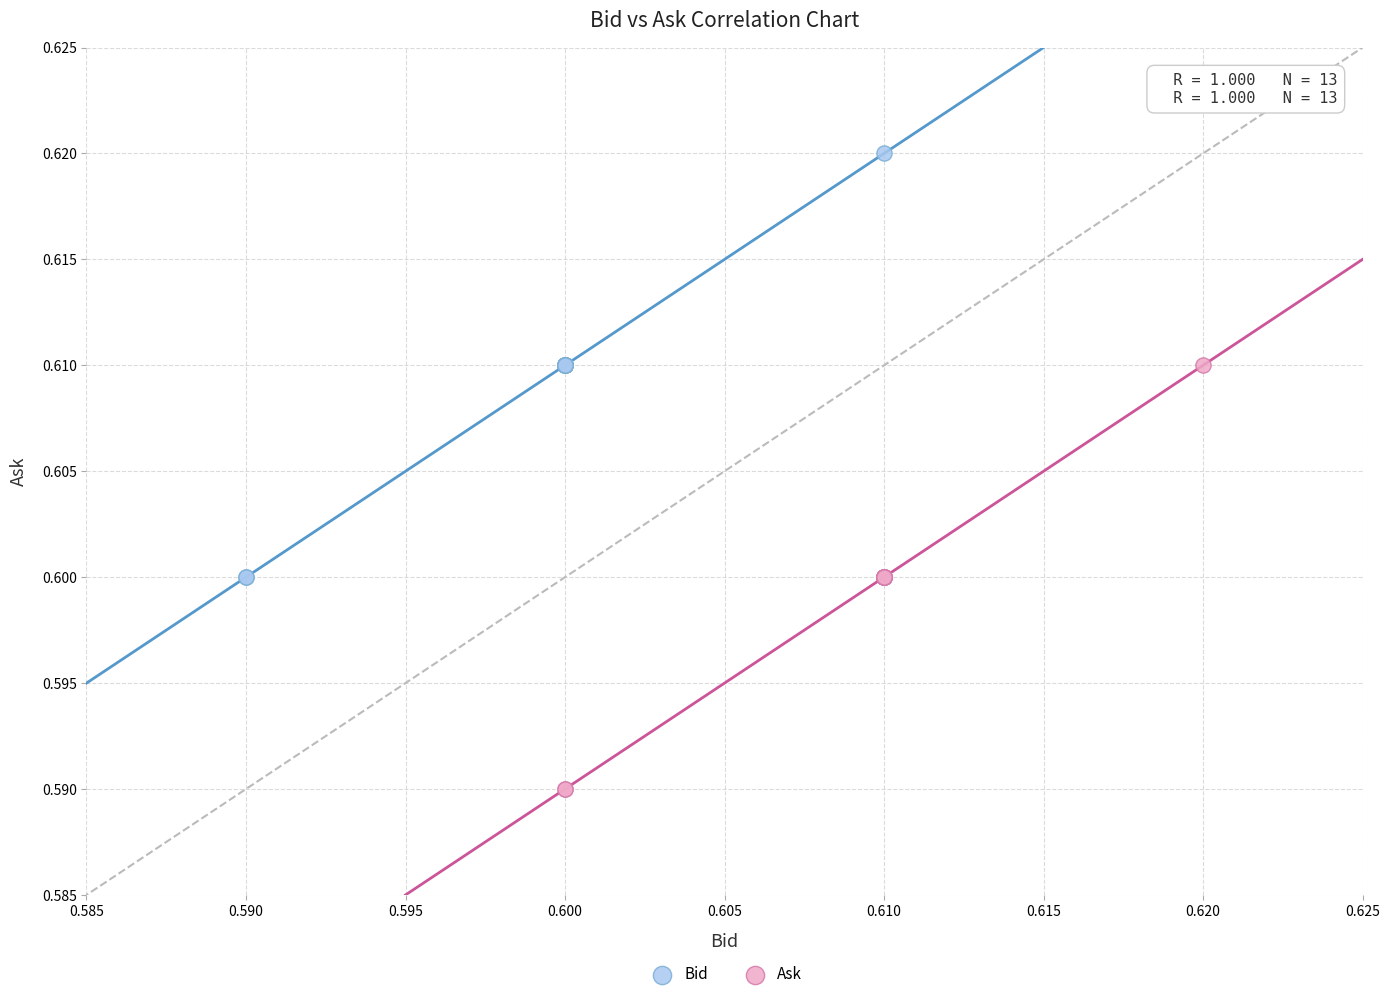

What are all the series names shown in the legend?

Bid, Ask